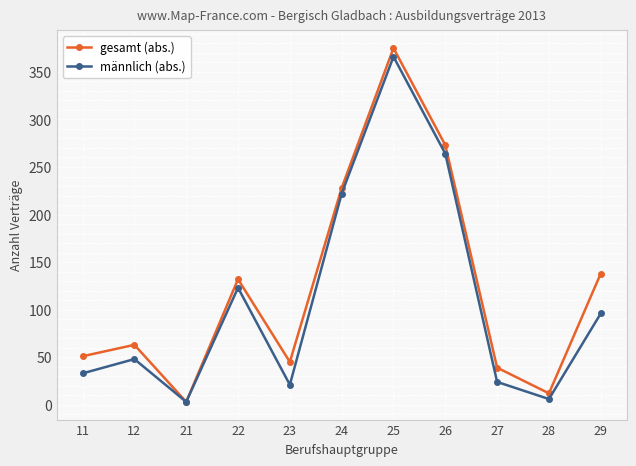

At which label is männlich (abs.) closest to 184?

24